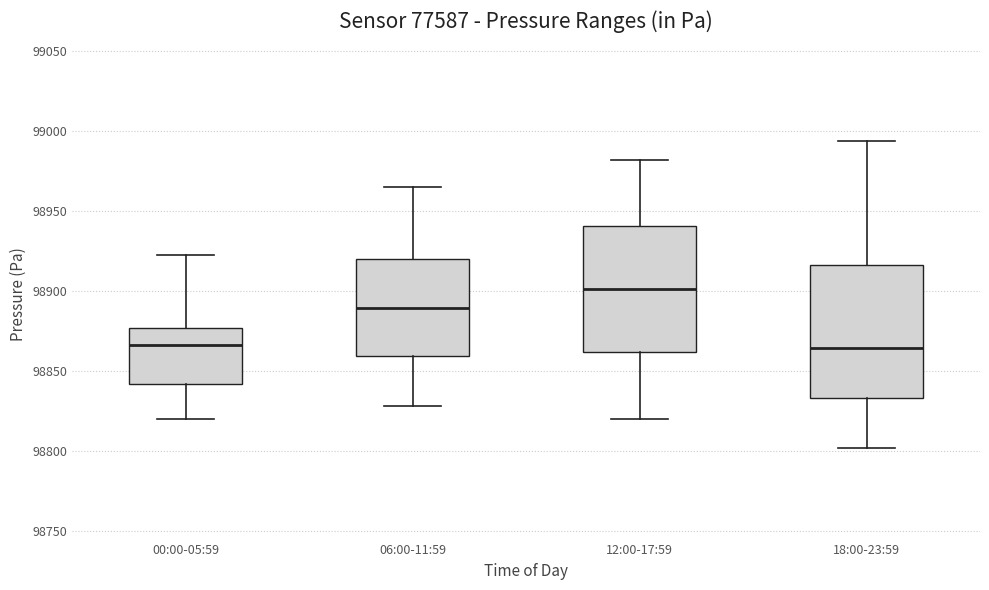

Reading left to right, read every box against the y-axis: the position of its median line, the range the box covers, and the ends of its whiskers. The values are not printed on the chart, so give them approximately, as read against the axis.

00:00-05:59: median 98865, box 98840 to 98875, whiskers 98820 to 98920
06:00-11:59: median 98890, box 98860 to 98920, whiskers 98830 to 98965
12:00-17:59: median 98900, box 98860 to 98940, whiskers 98820 to 98980
18:00-23:59: median 98865, box 98835 to 98915, whiskers 98800 to 98995